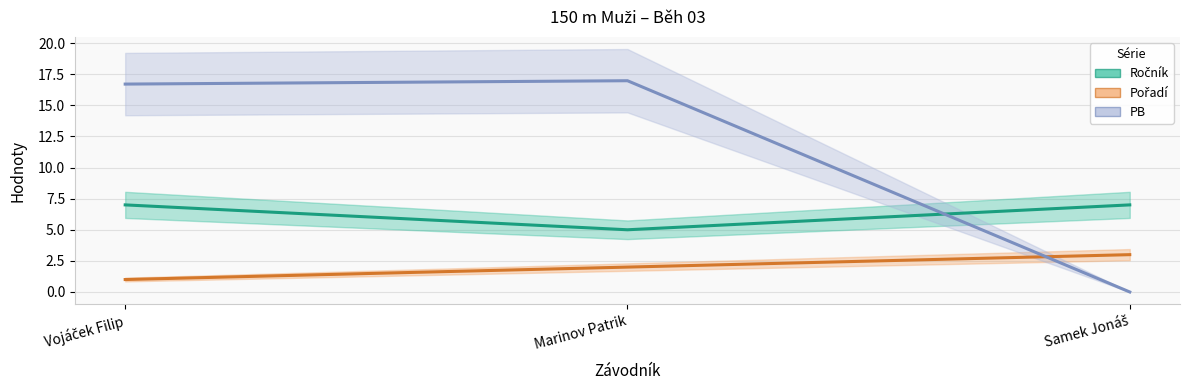

Count the number of categories in the chart.

3